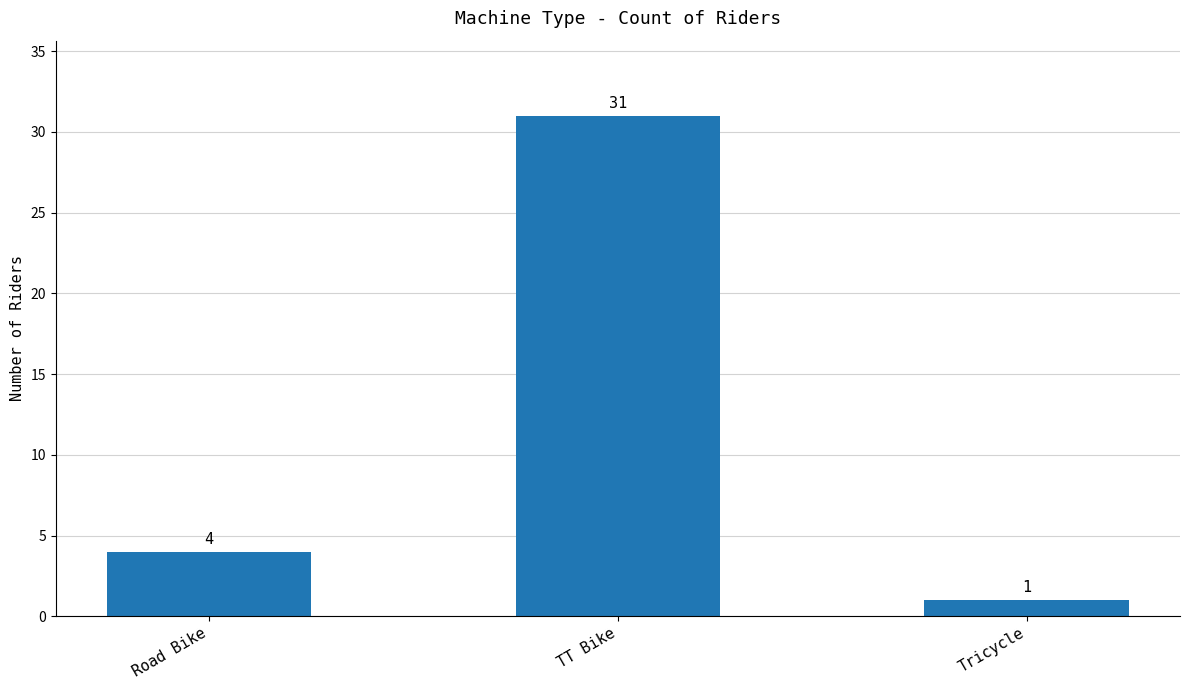

True or false: the data shows 4 at Road Bike.

True